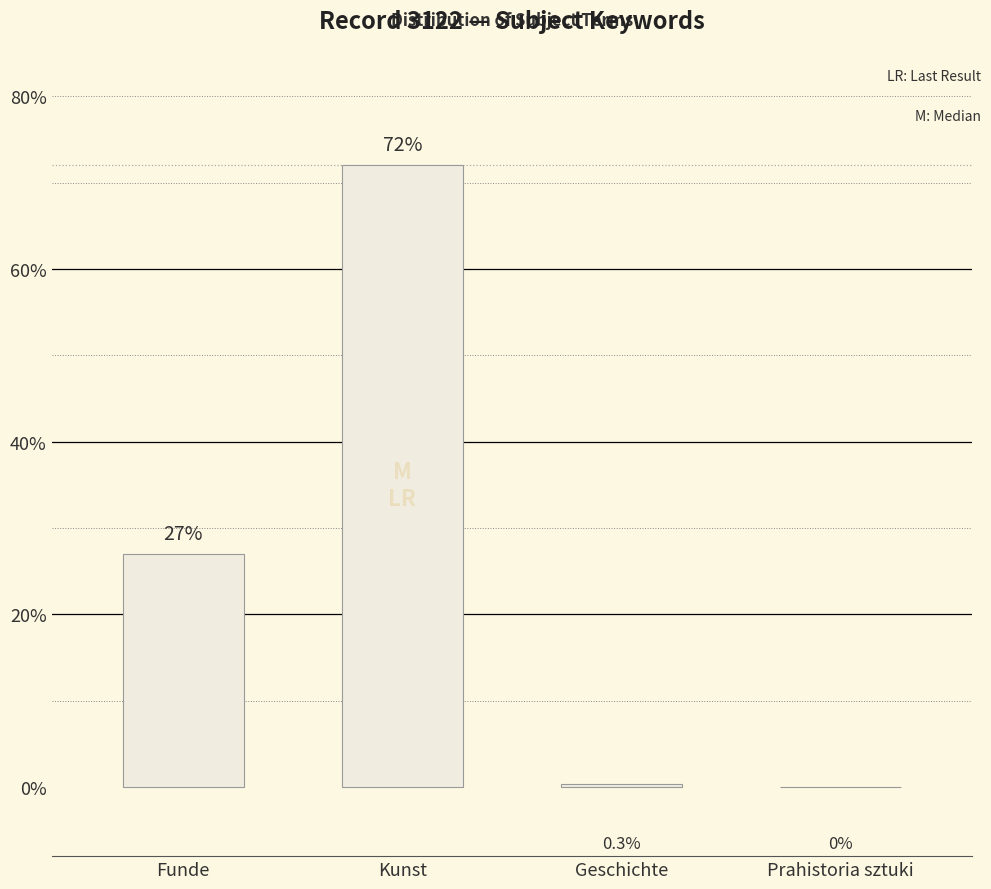

What is the average value?

24.8